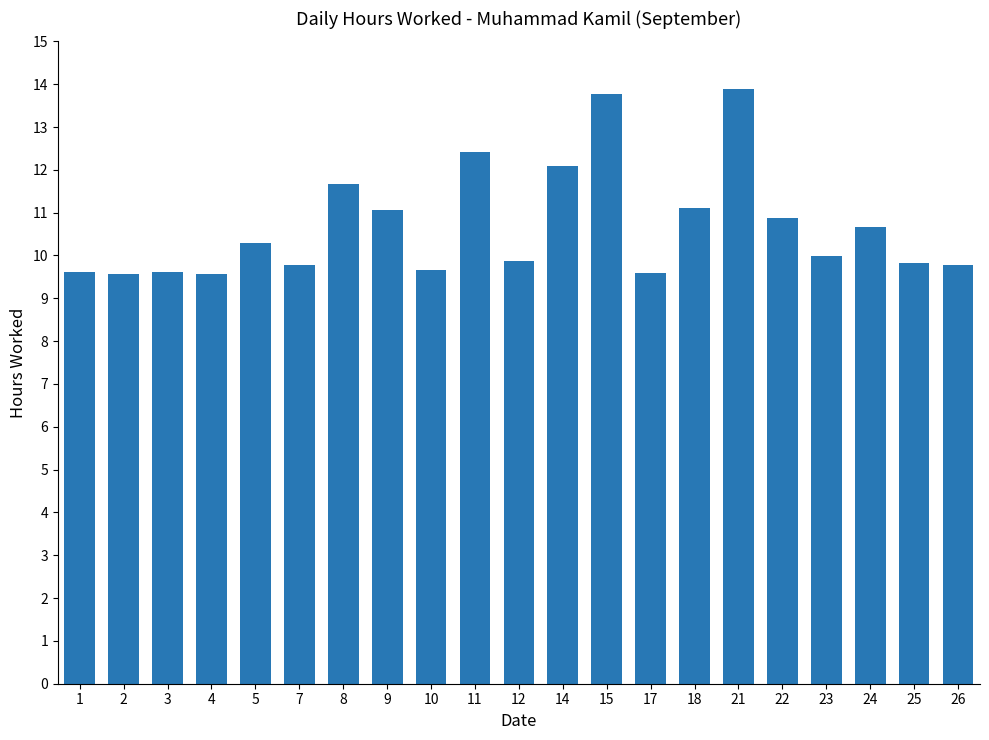

What is the difference between the second highest and second lowest values?

4.2